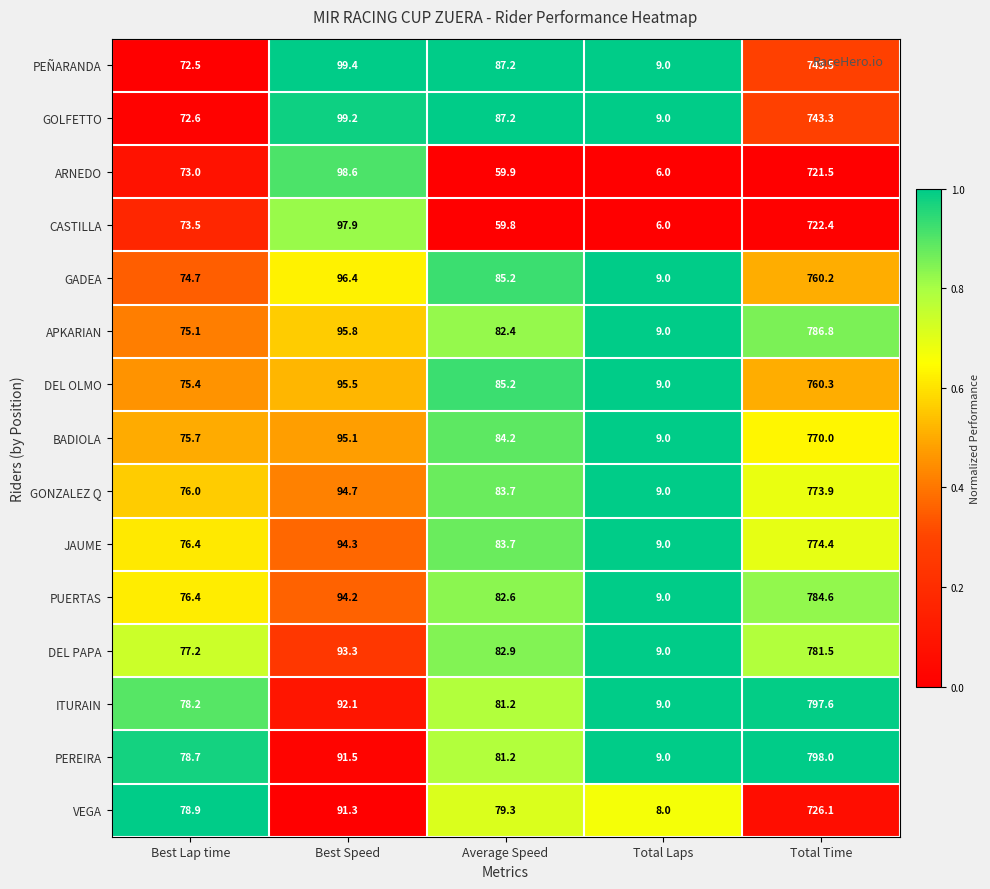

Which series has the largest total across all categories?

PEREIRA